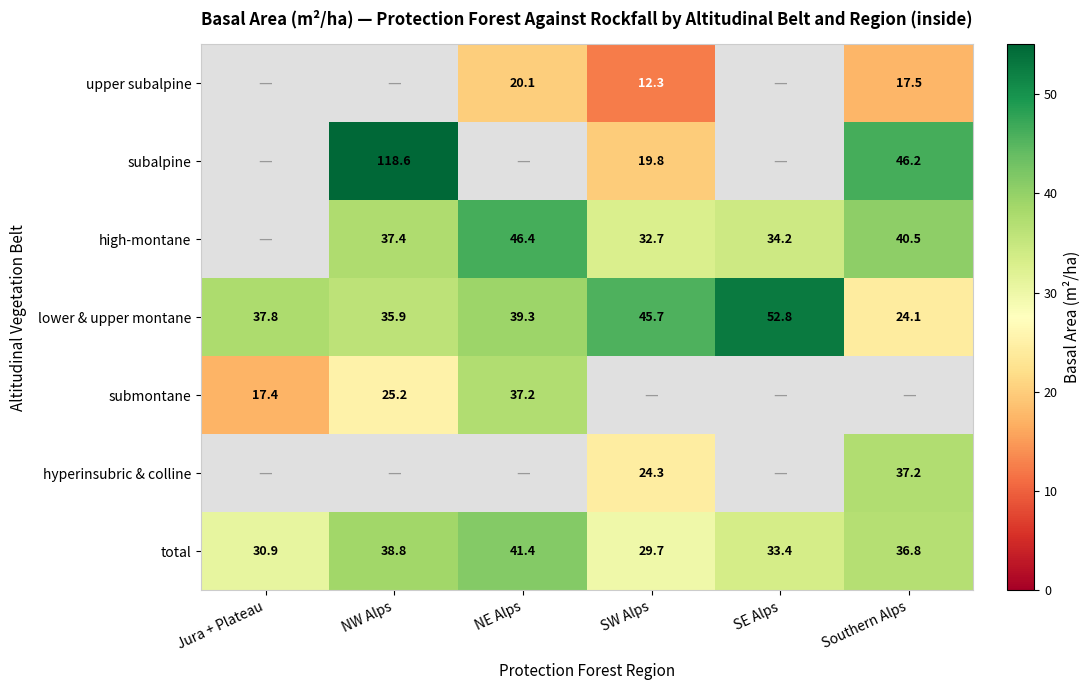

Where is lower & upper montane nearest to the value 38?

Jura + Plateau